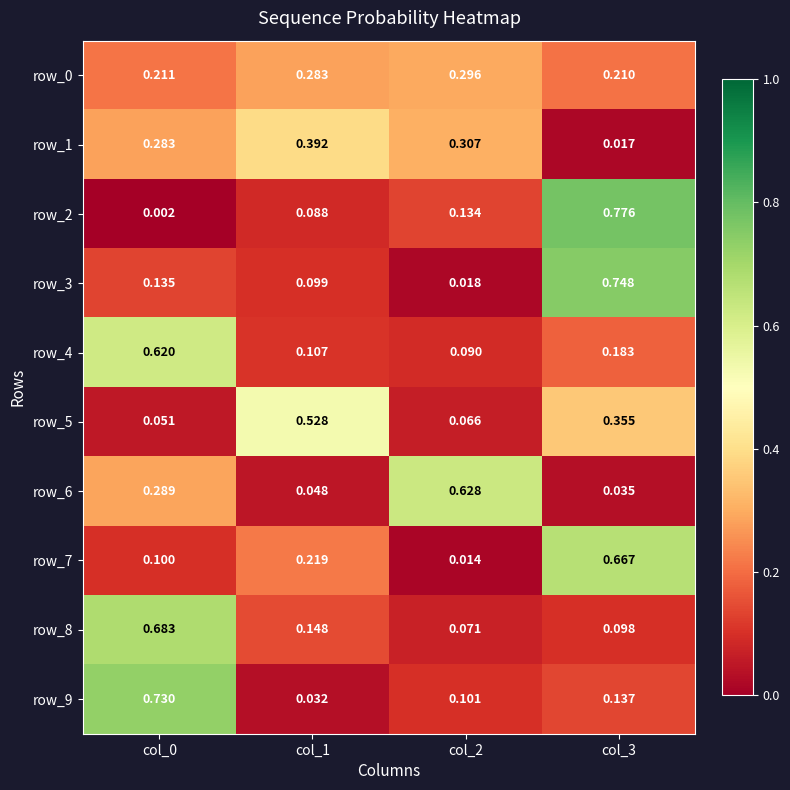

Between col_1 and col_2, which series saw the biggest shift?

row_6